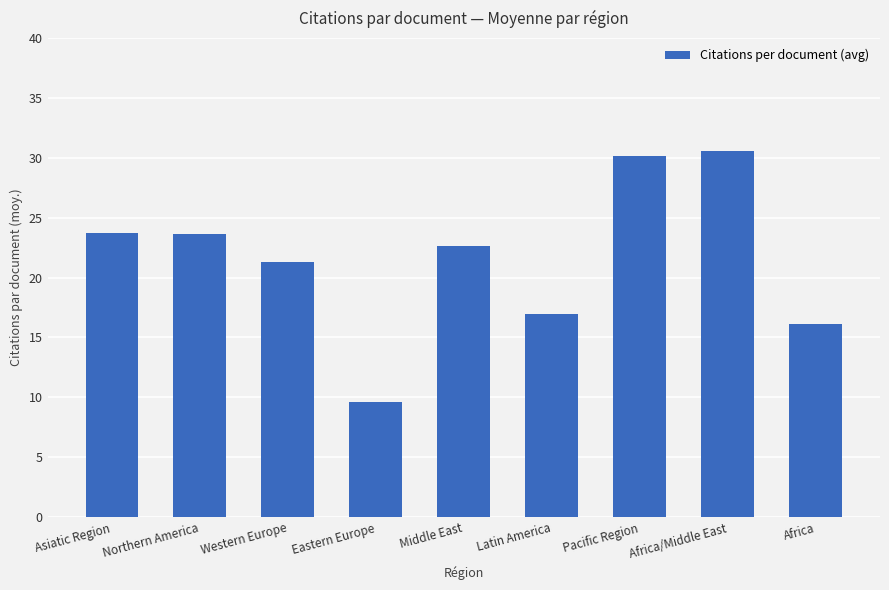

Is it true that the value at Africa is 28.0?

False